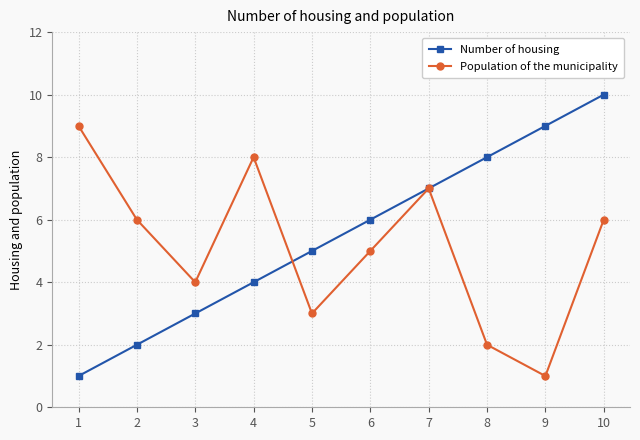

The value of Population of the municipality at 7 is 7. True or false?

True